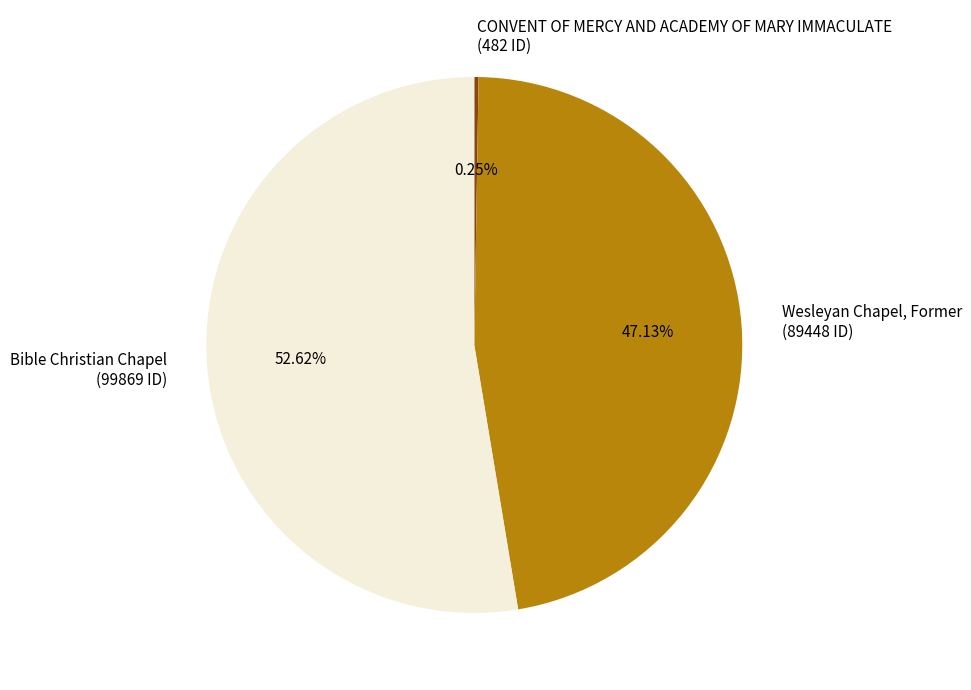

Which has a higher value, Bible Christian Chapel (99869 ID) or Wesleyan Chapel, Former (89448 ID)?

Bible Christian Chapel (99869 ID)